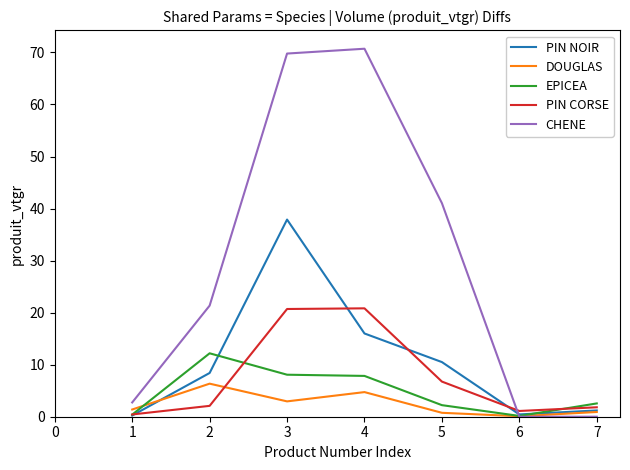

The value of CHENE at 7 is -42.2. True or false?

False